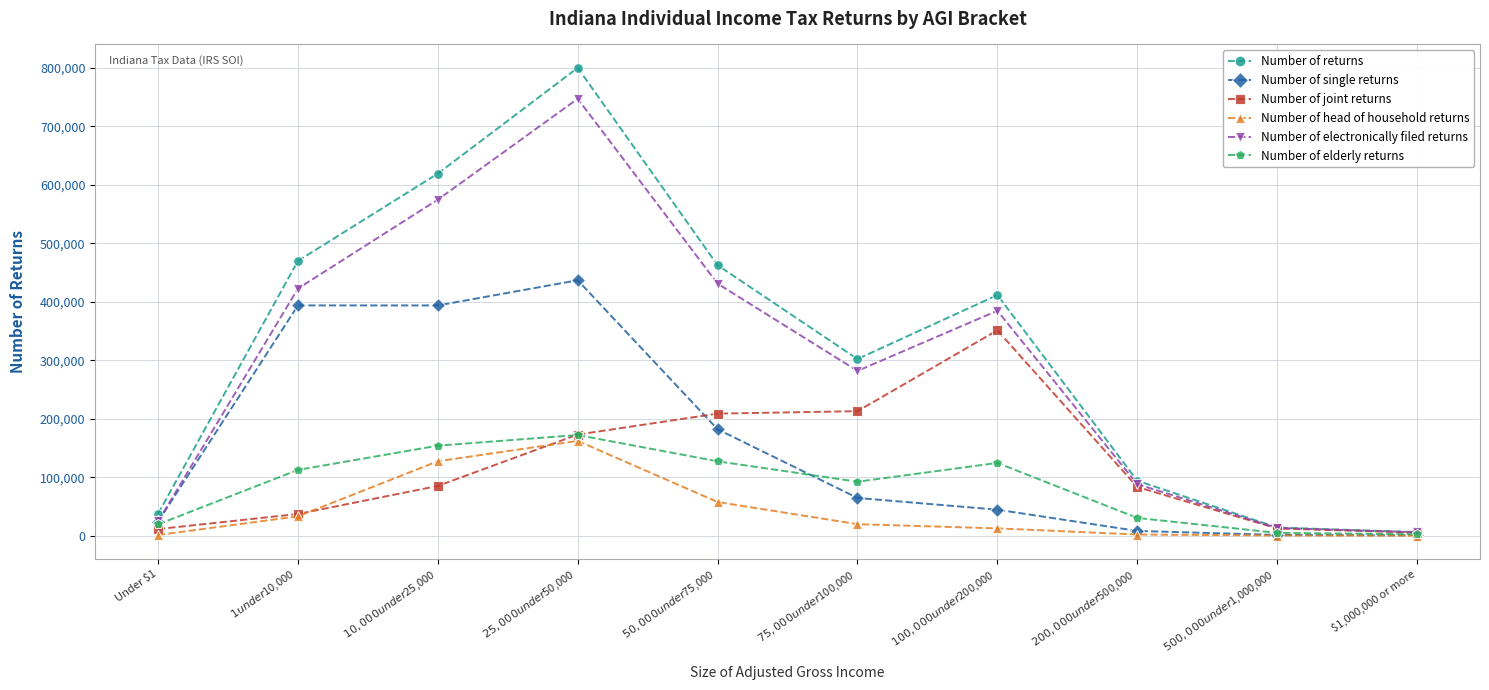

Which series has the largest total across all categories?

Number of returns